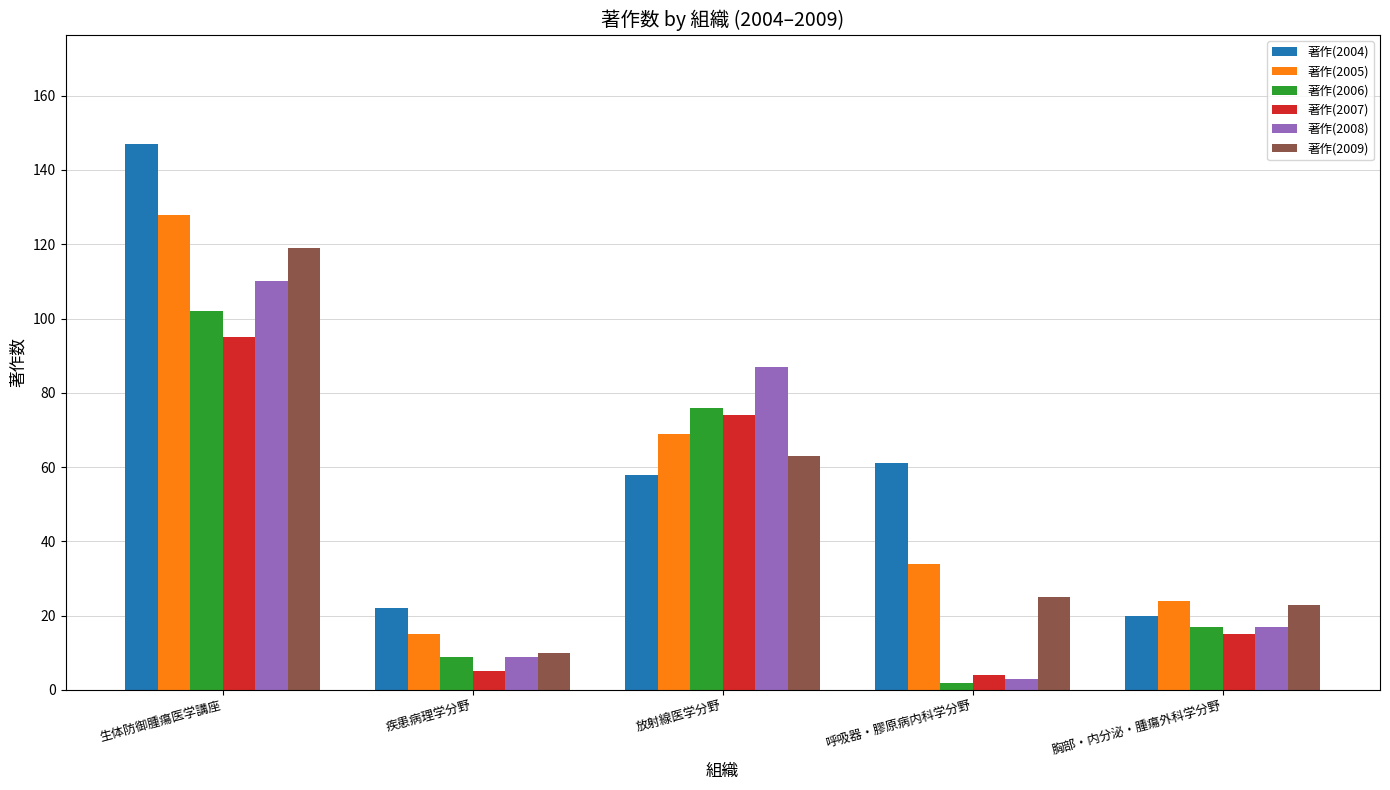

What is the value of the 著作(2008) bar at the 1st from the left?

110